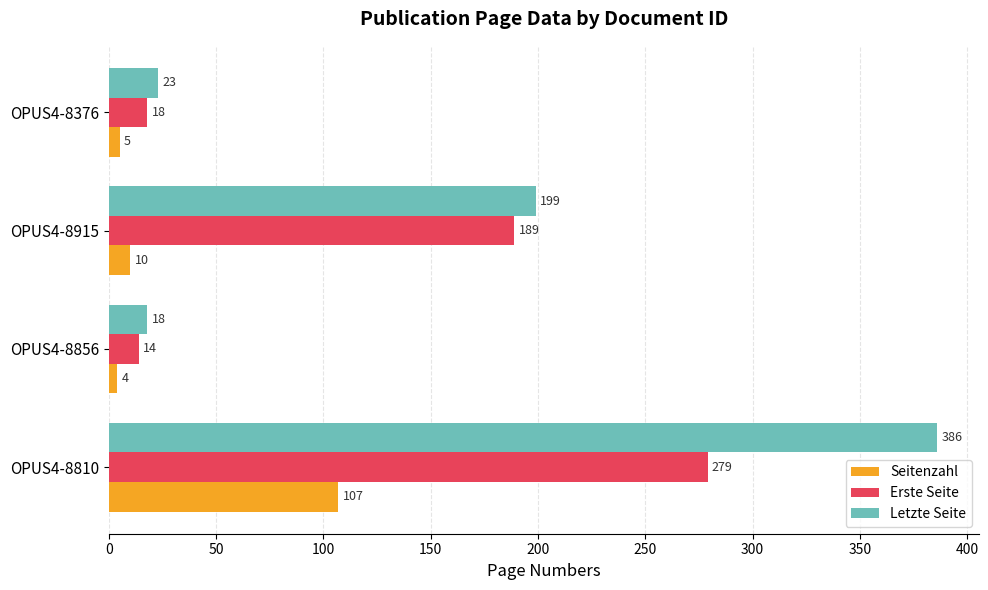

At how many categories does at least one series exceed 114?

2